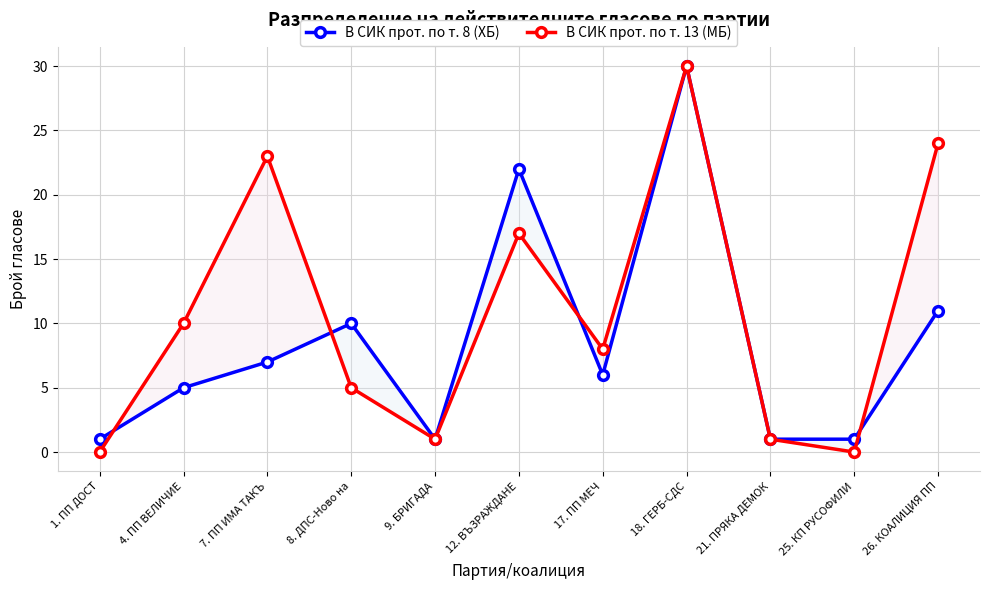

Where is В СИК прот. по т. 8 (ХБ) nearest to the value 15?

26. КОАЛИЦИЯ ПП